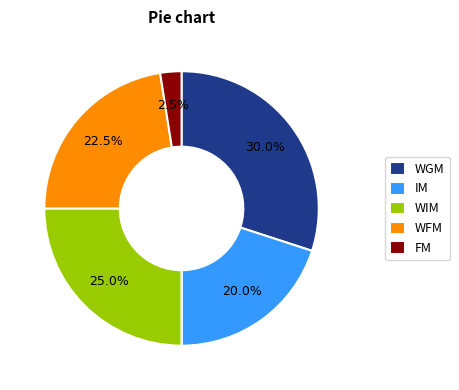

How much of the chart is everything except WIM?

75.0%